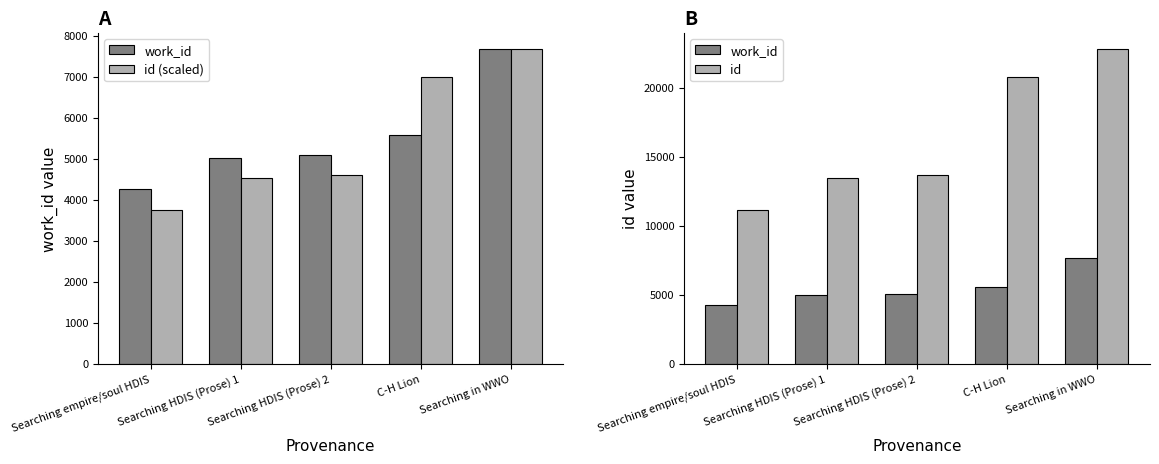

True or false: id (scaled) has a value of 3761.4 at Searching empire/soul HDIS.

True